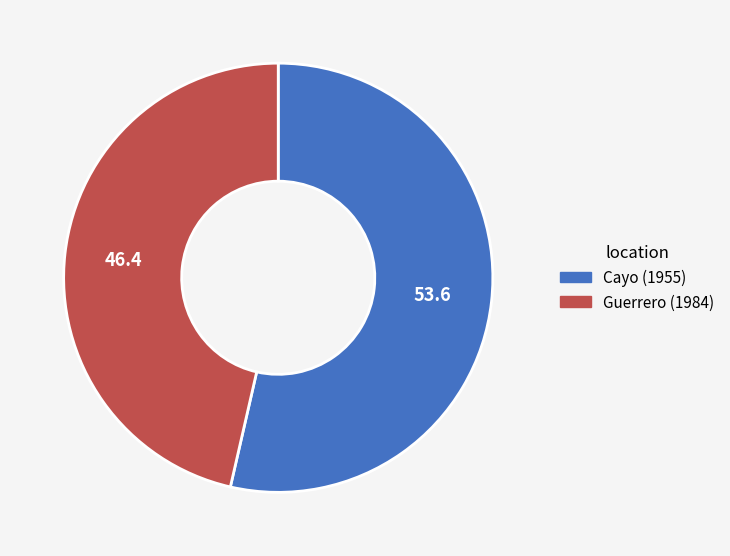

How many slices are in this pie chart?

2